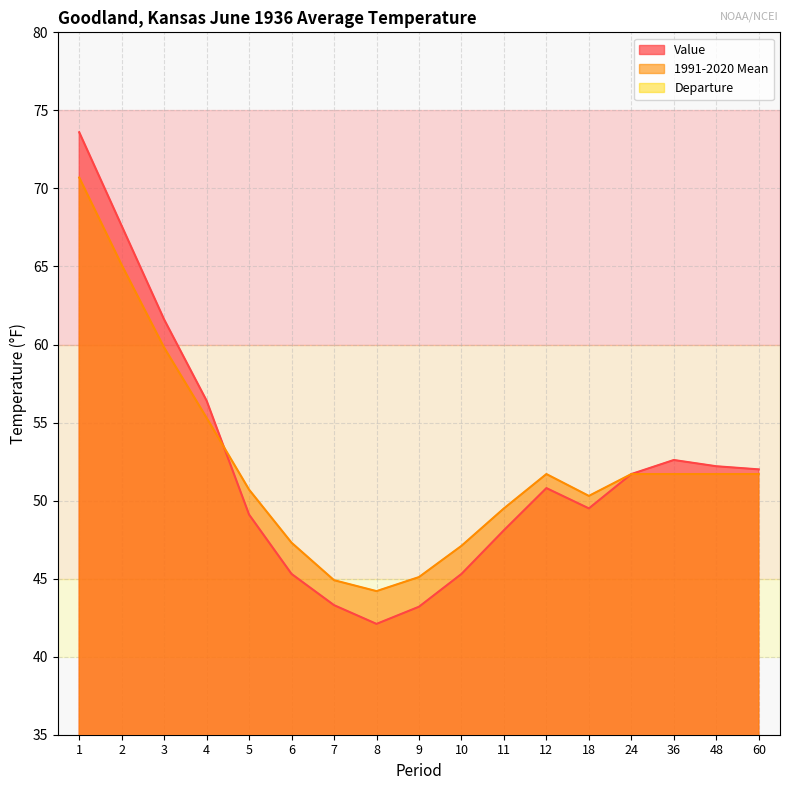

Which series has the largest total across all categories?

1991-2020 Mean